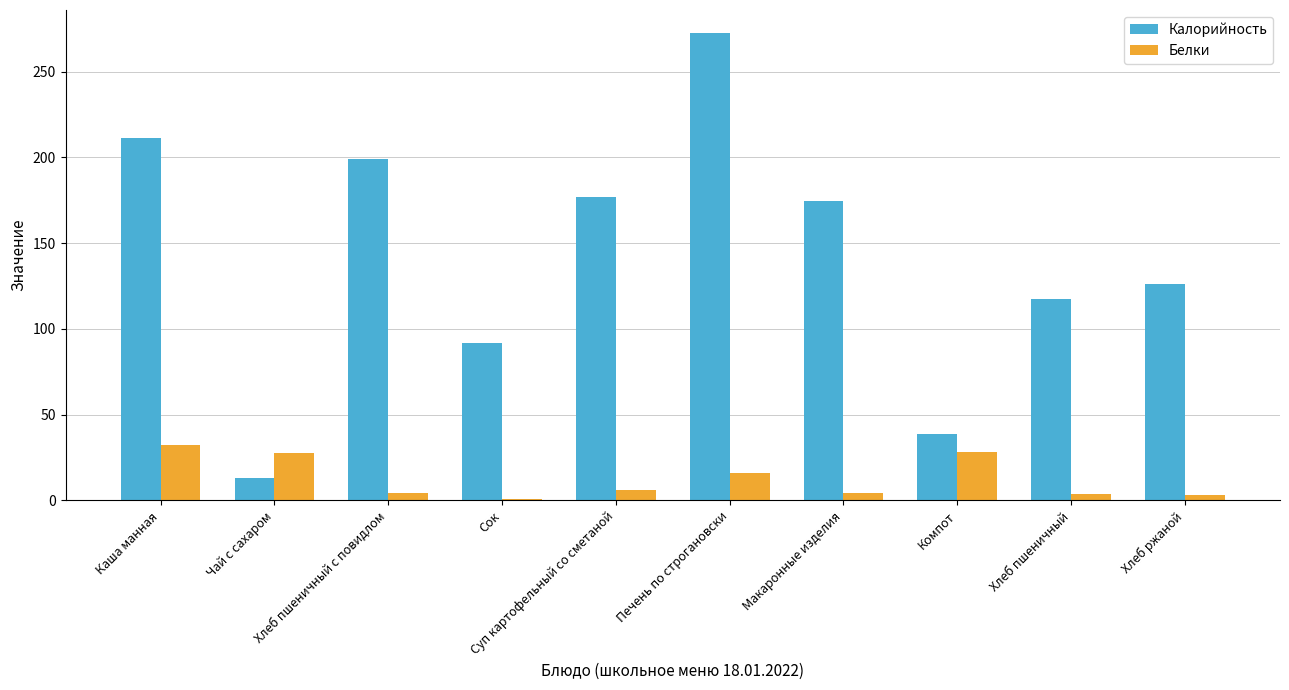

How many bars are there in total?

20